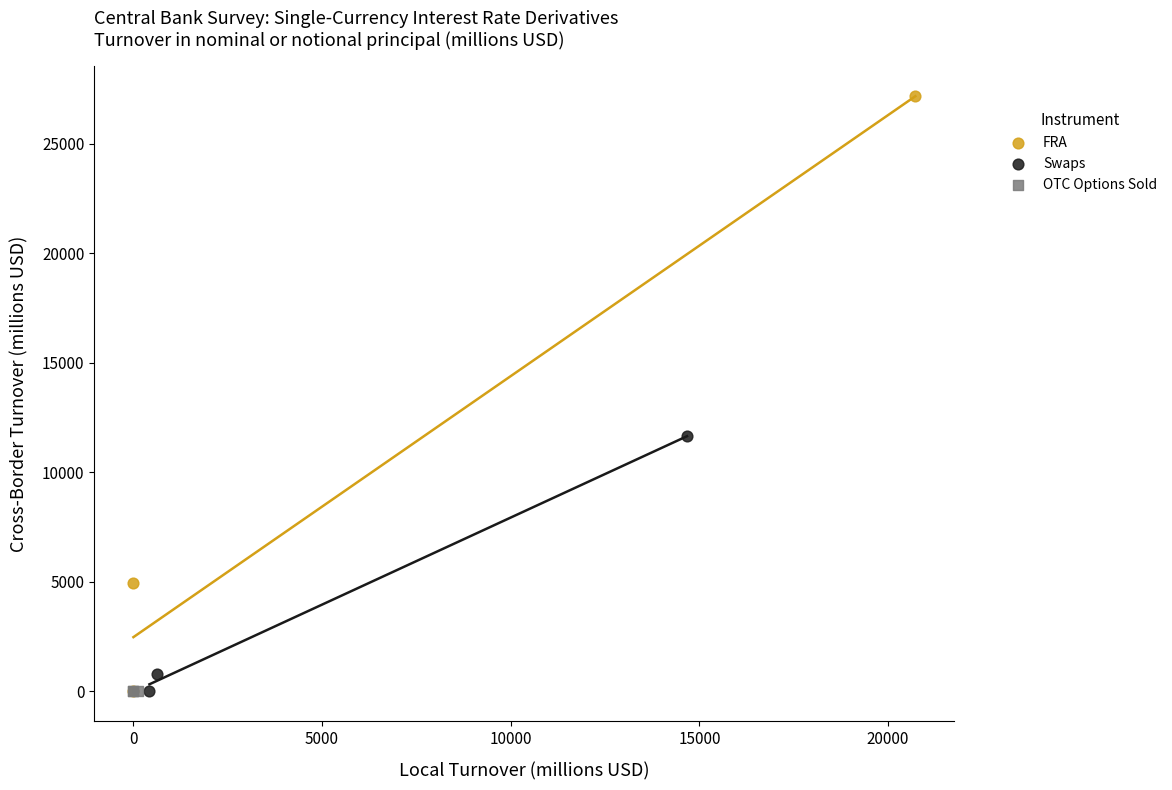

Which series has the largest Y range (max minus min)?

FRA